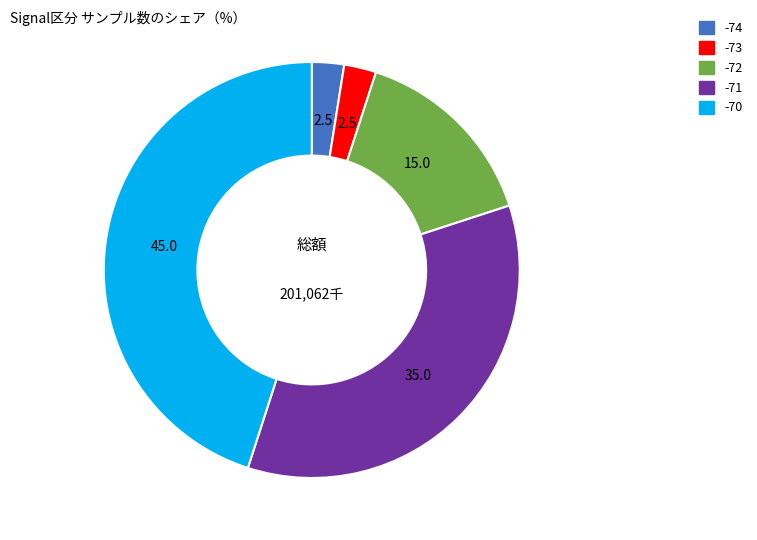

Is there a majority slice in this chart?

No